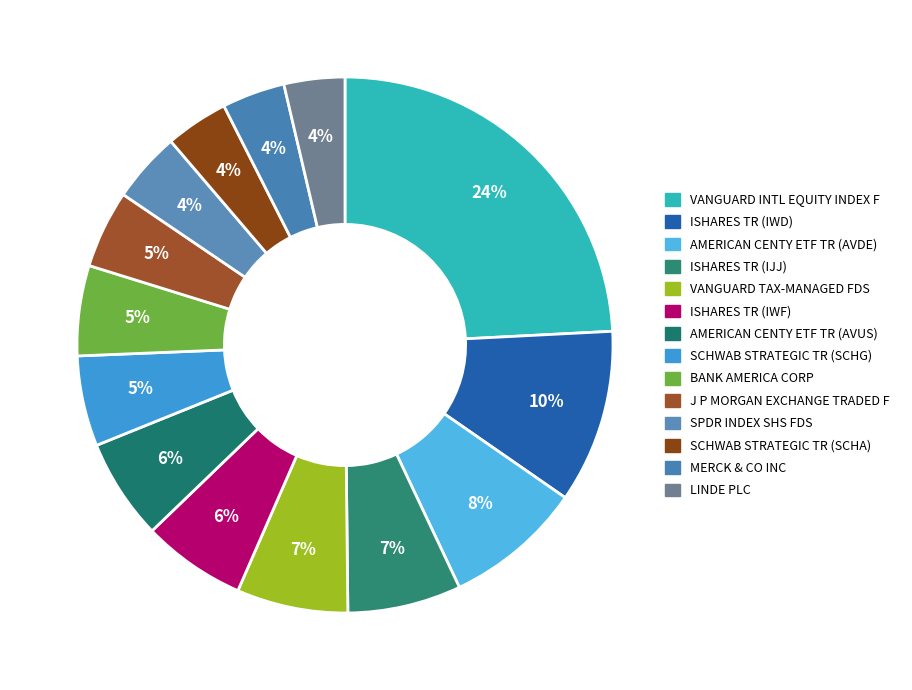

To the nearest percent, what portion does LINDE PLC represent?

4%